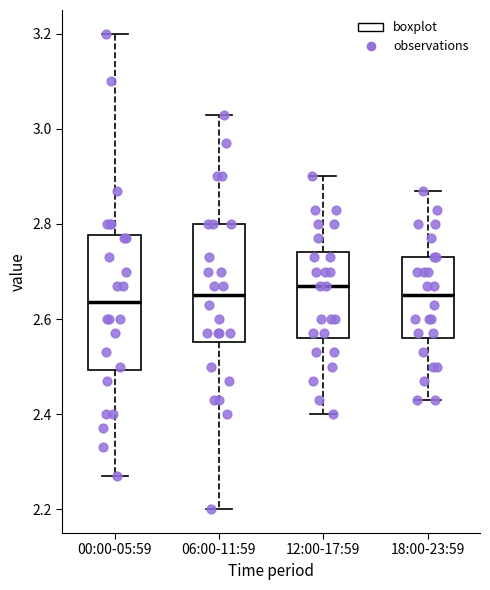

Which box is the tallest, from its lower edge to its upper edge?

00:00-05:59